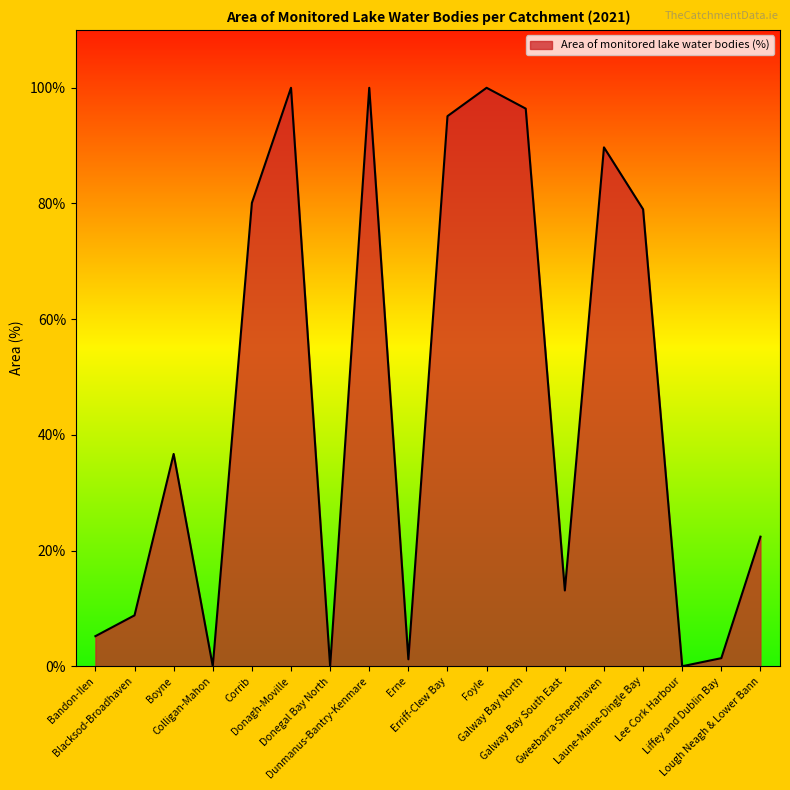

The value at Blacksod-Broadhaven is 4.6. True or false?

False